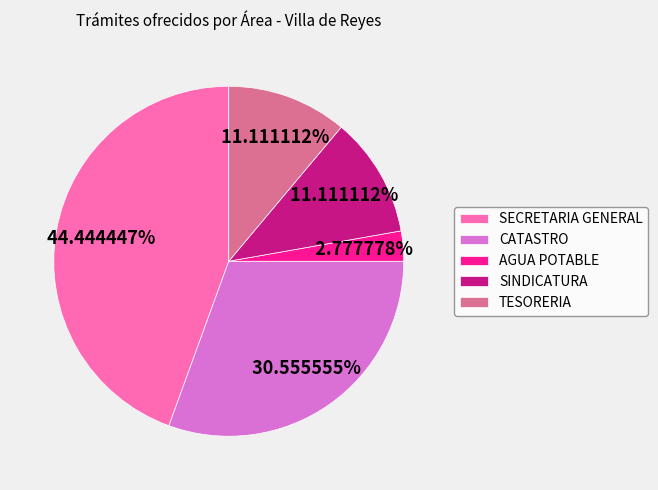

Between CATASTRO and AGUA POTABLE, which is larger?

CATASTRO